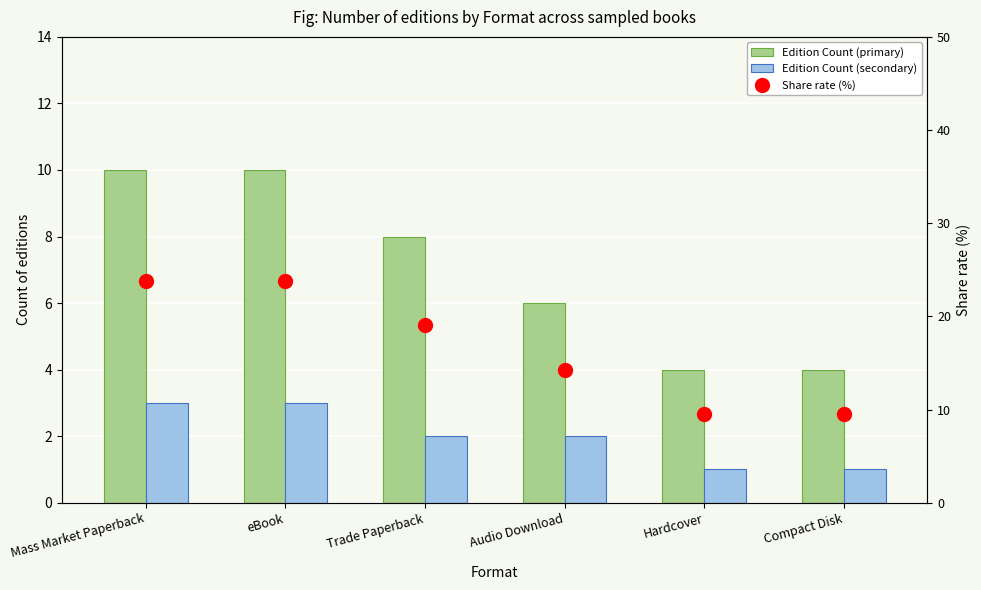

What is the difference between the maximum and minimum values in the Edition Count (secondary) series?

2.0